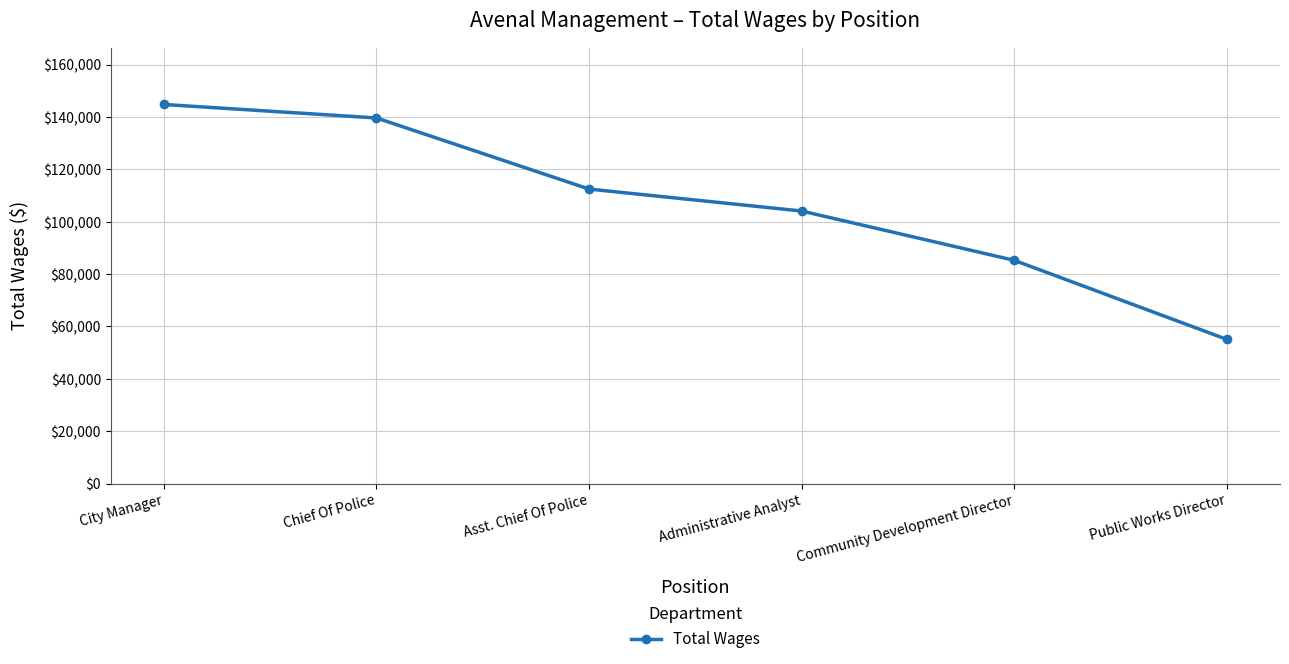

The chart shows a value of 112512 at Asst. Chief Of Police. True or false?

True